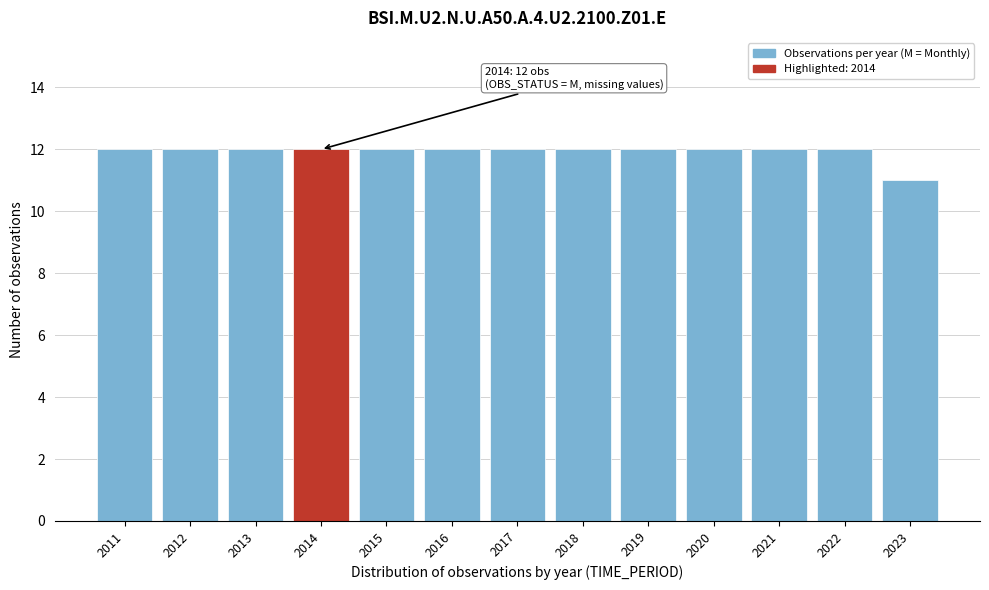

Reading right to left, transcribe all the data shown in this chart.

2023=11	2022=12	2021=12	2020=12	2019=12	2018=12	2017=12	2016=12	2015=12	2014=12	2013=12	2012=12	2011=12